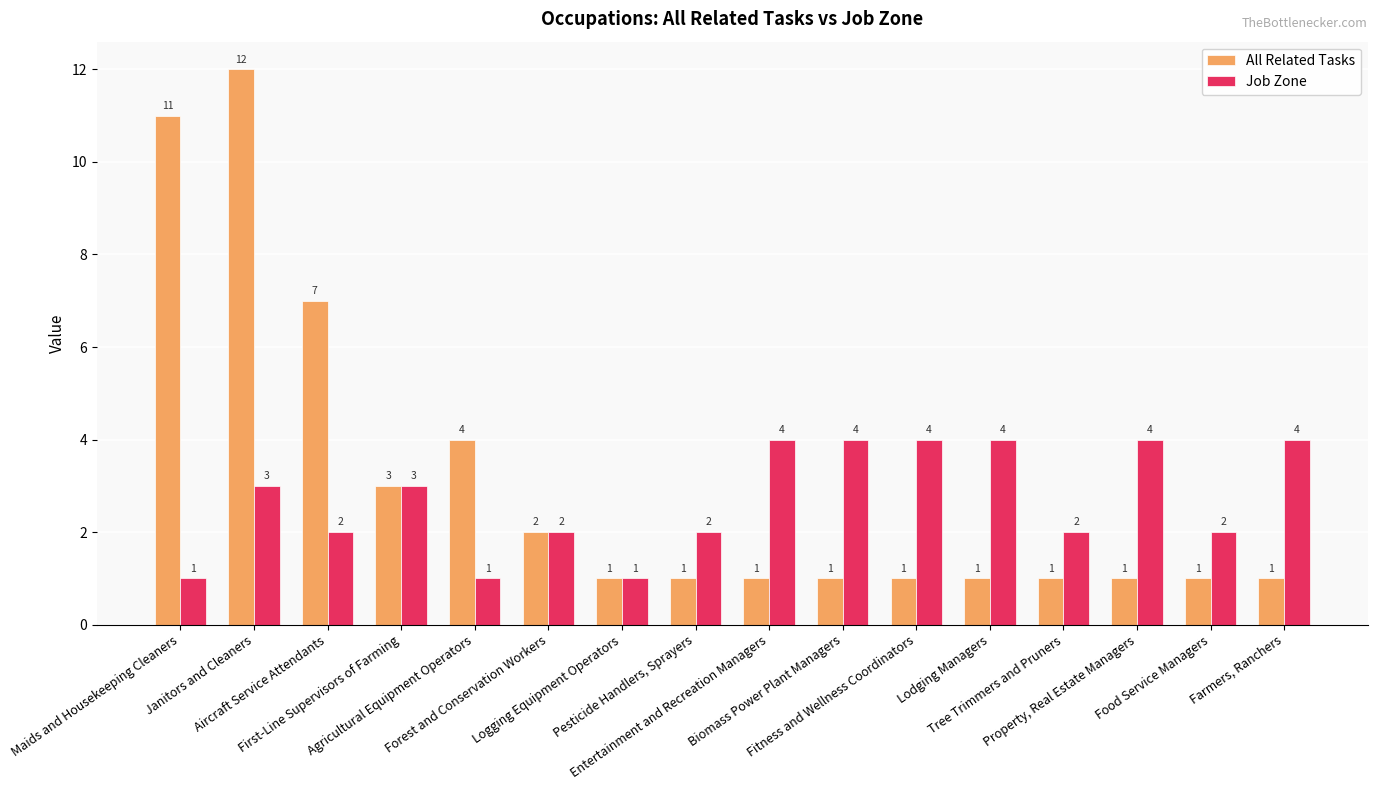

Is the value of All Related Tasks at Aircraft Service Attendants greater than the value of Job Zone at Pesticide Handlers, Sprayers?

Yes